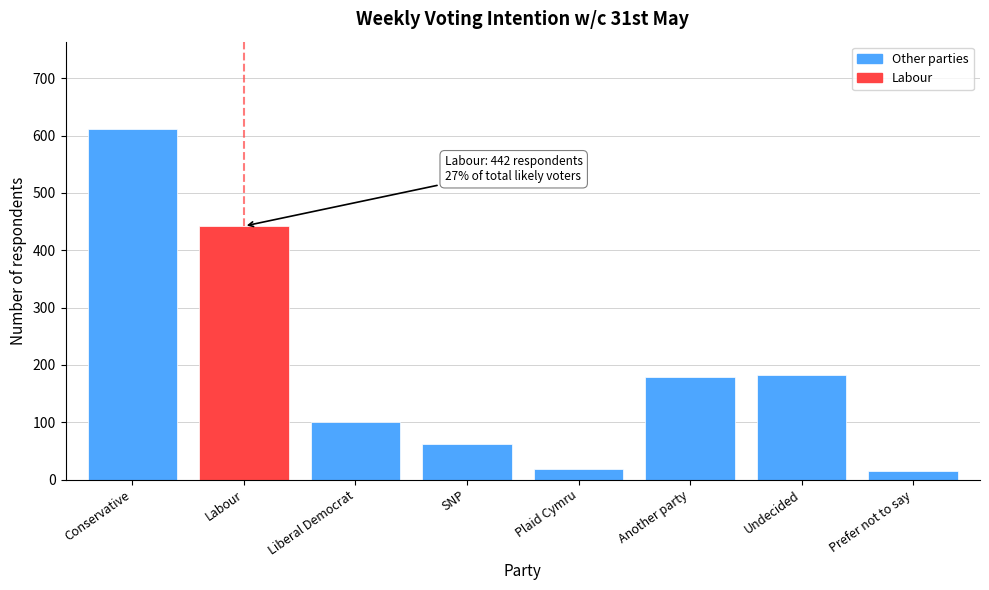

What is the greatest value displayed?

611